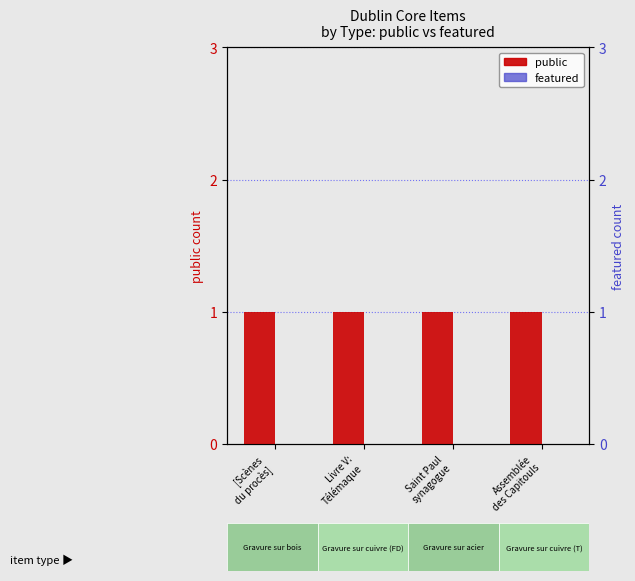

Reading left to right, what are all the values shown in this chart?

public: [Scènes
du procès]=1	Livre V:
Télémaque=1	Saint Paul
synagogue=1	Assemblée
des Capitouls=1
featured: [Scènes
du procès]=0	Livre V:
Télémaque=0	Saint Paul
synagogue=0	Assemblée
des Capitouls=0